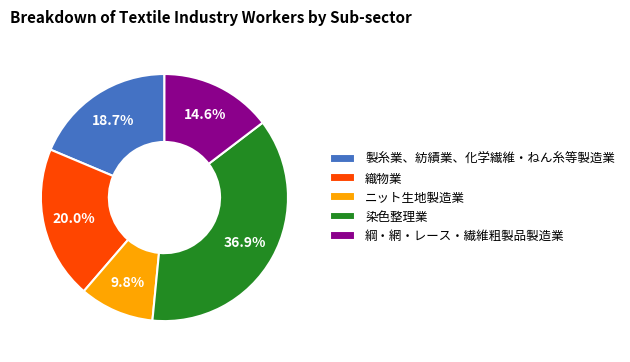

To the nearest percent, what is the difference between the largest and smallest slice percentages?

27%